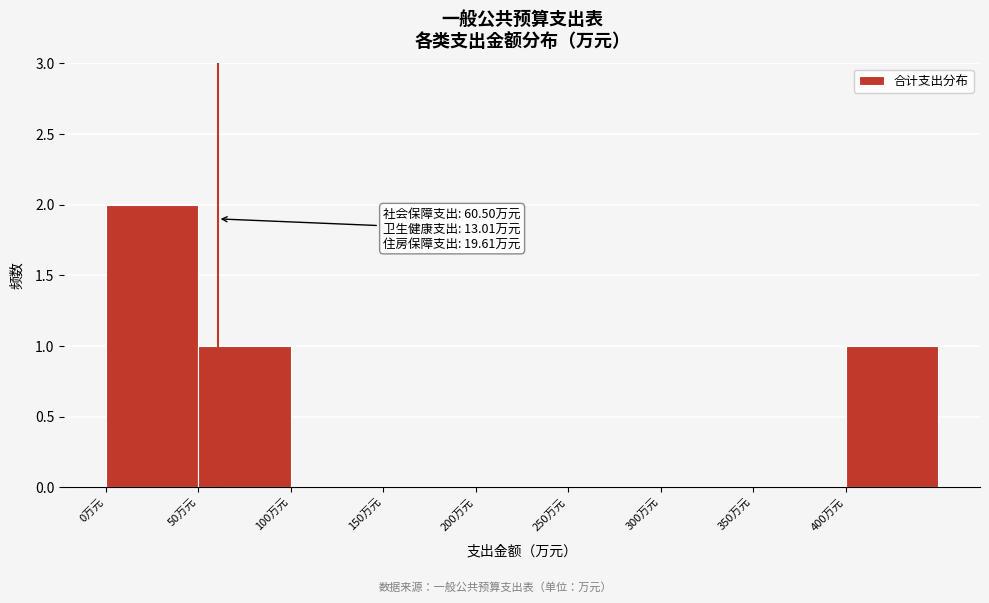

Which range on the x-axis has the tallest bar?

0 to 50